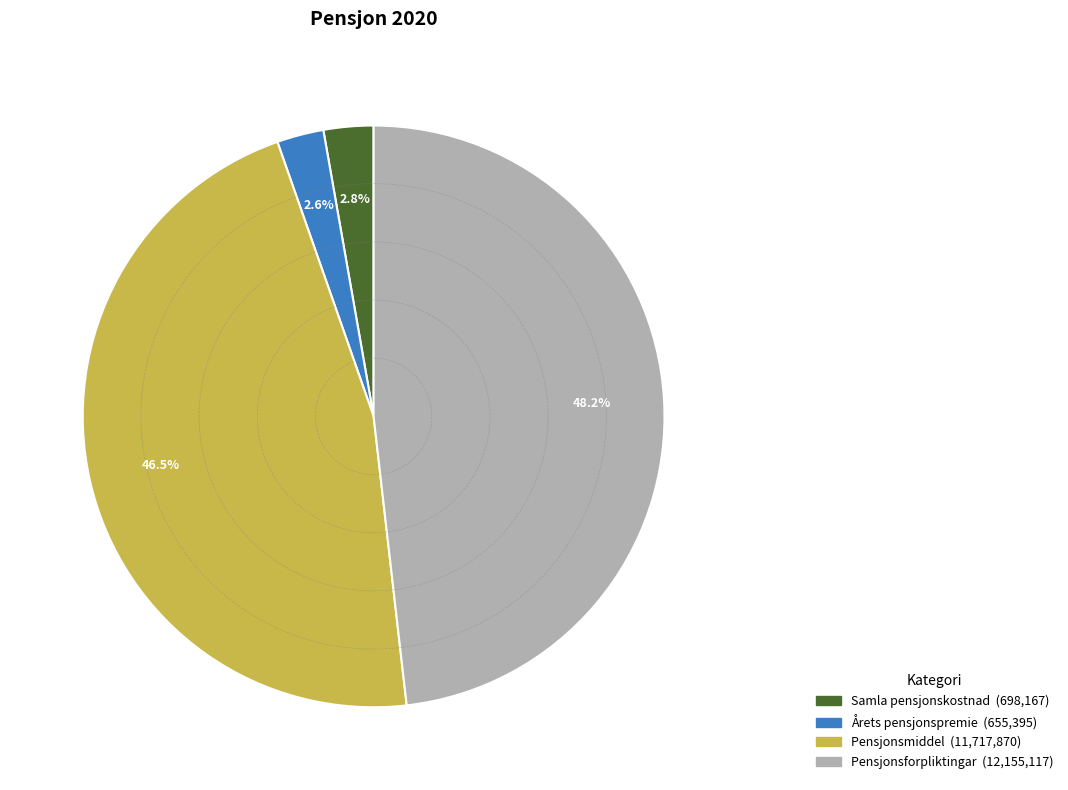

To the nearest percent, what percentage of the pie is Årets pensjonspremie?

3%